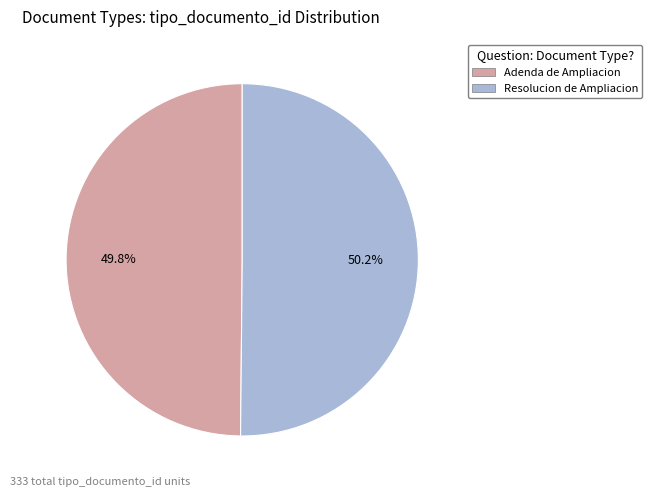

Is there a majority slice in this chart?

Yes